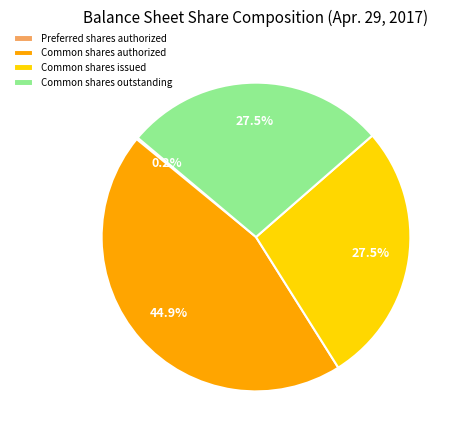

To the nearest percent, what percentage of the pie is Common shares authorized?

45%